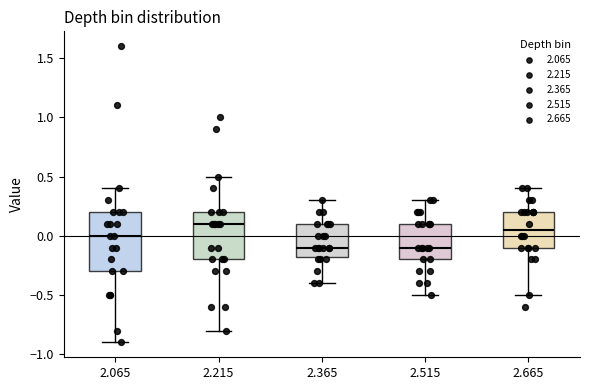

Comparing the boxes themselves (not the whiskers), which one is the tallest?

2.065